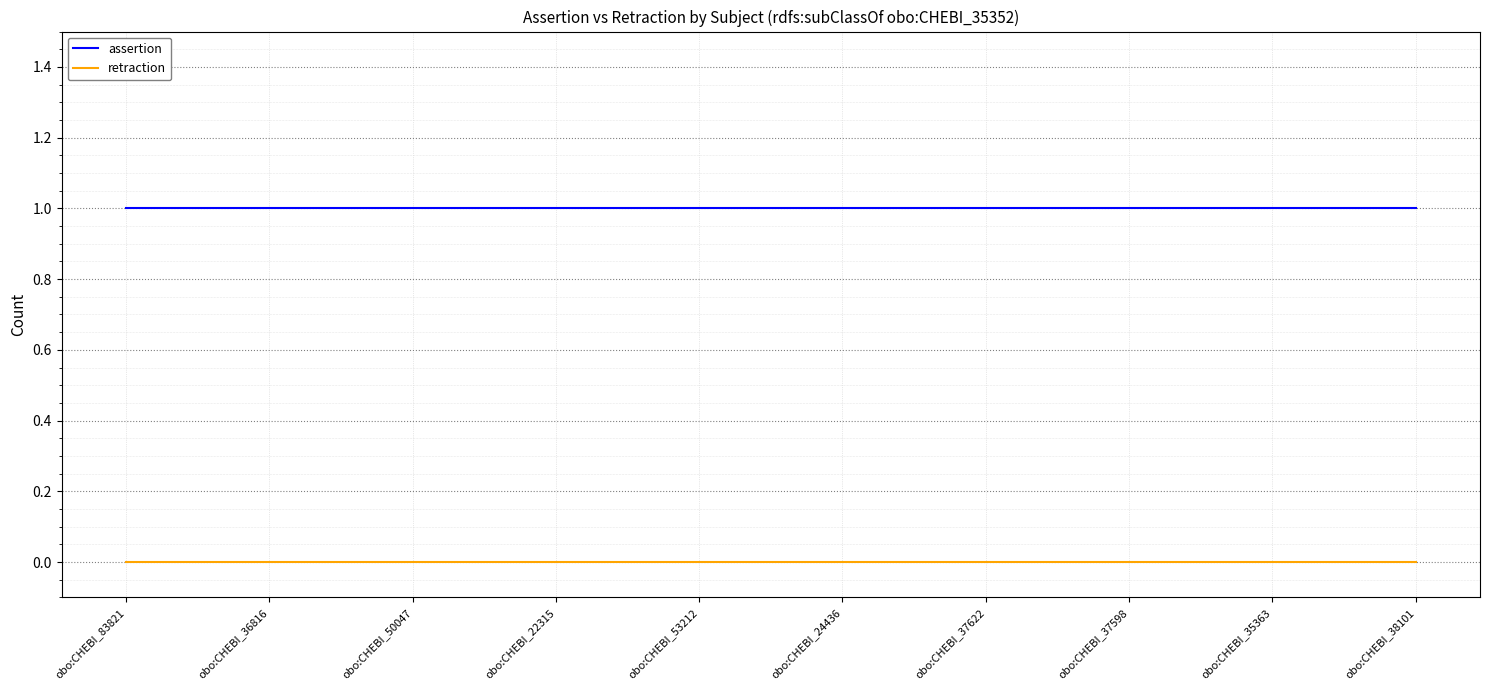

List the series in order of their overall mean, lowest first.

retraction, assertion